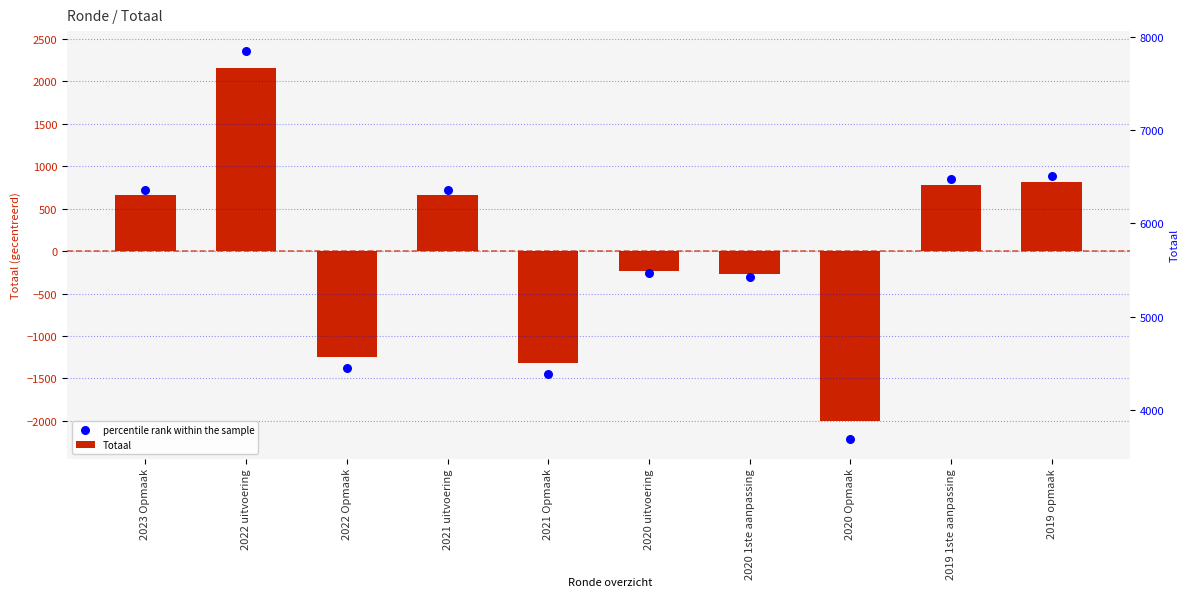

What are all the series names shown in the legend?

Totaal, percentile rank within the sample